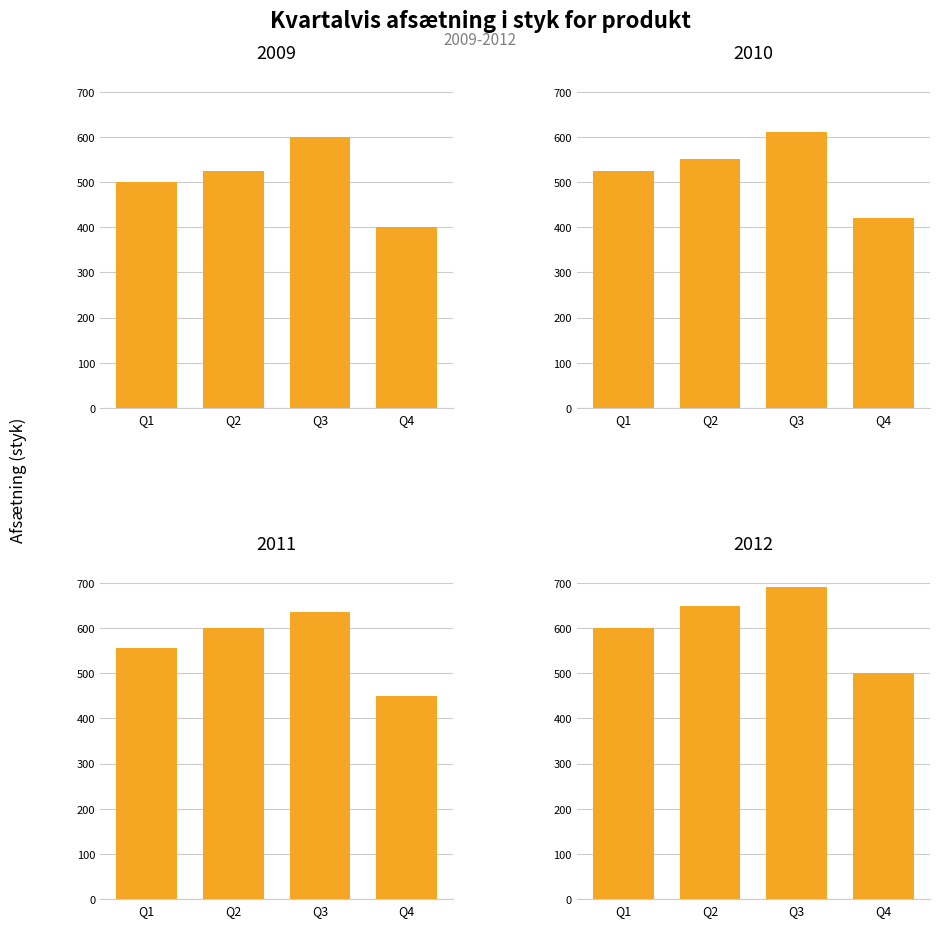

Rank the categories by 2009 value from highest to lowest.

Q3, Q2, Q1, Q4